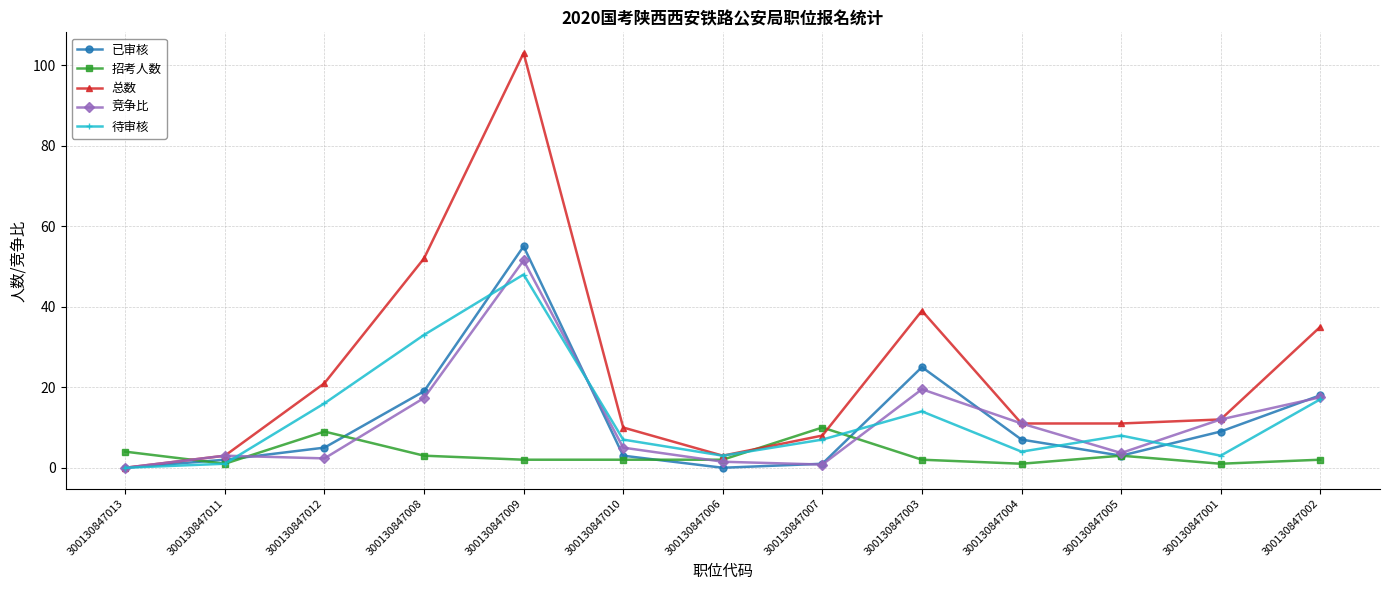

Count the number of categories in the chart.

13